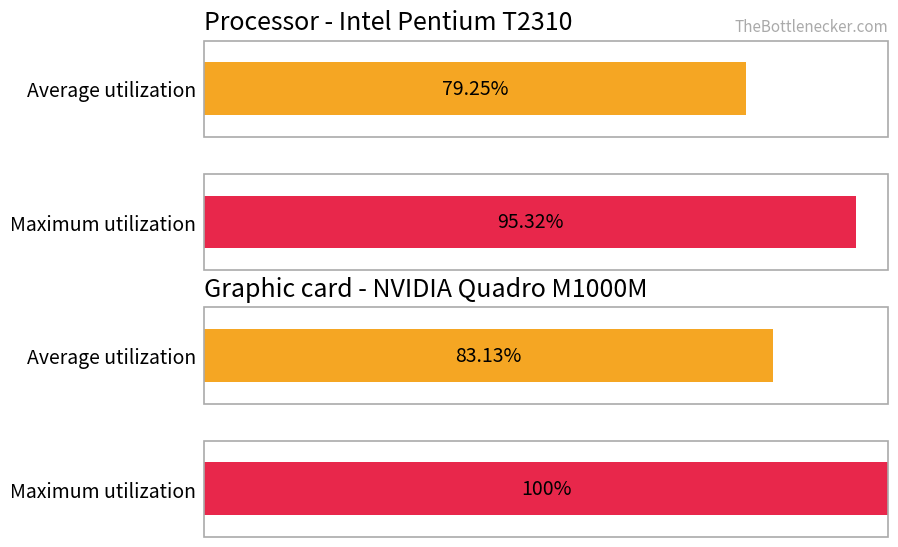

The value of Average utilization at 16 is 1.1. True or false?

False